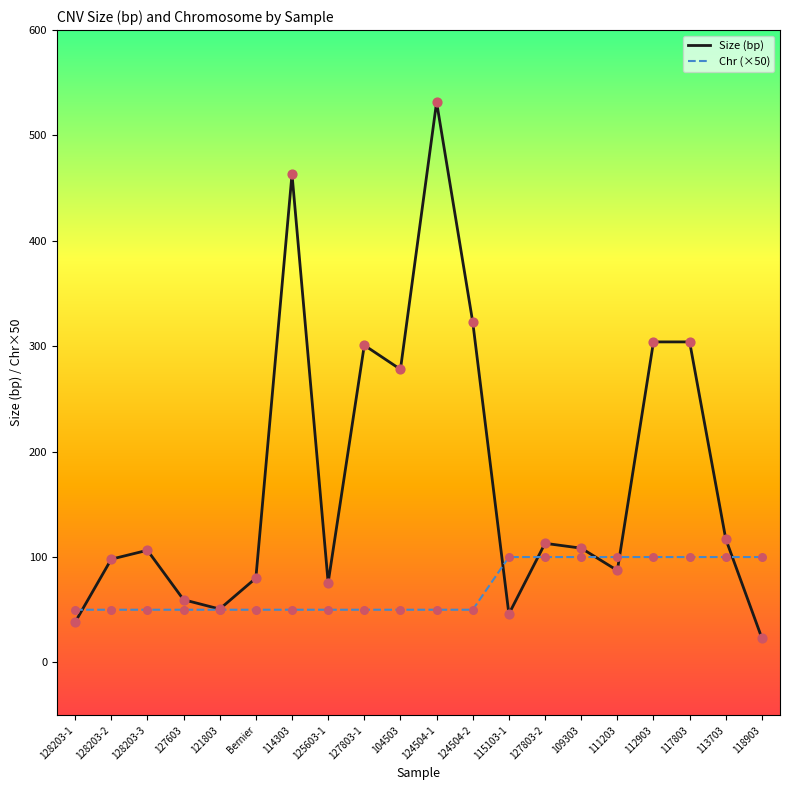

Which series has the largest range (max minus min)?

Size (bp)